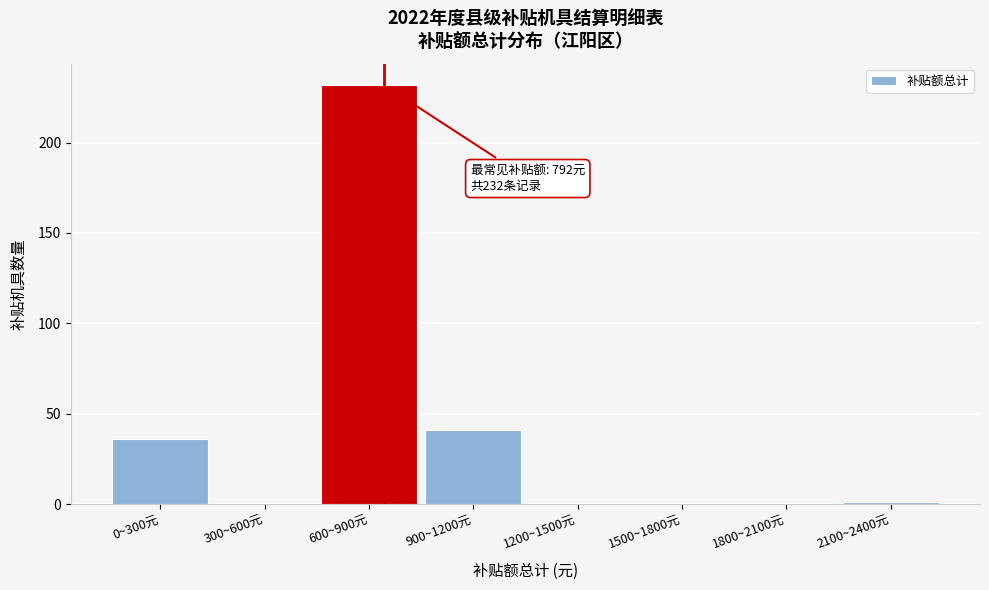

Reading left to right, what are all the values shown in this chart?

0~300元=36	300~600元=0	600~900元=232	900~1200元=41	1200~1500元=0	1500~1800元=0	1800~2100元=0	2100~2400元=1